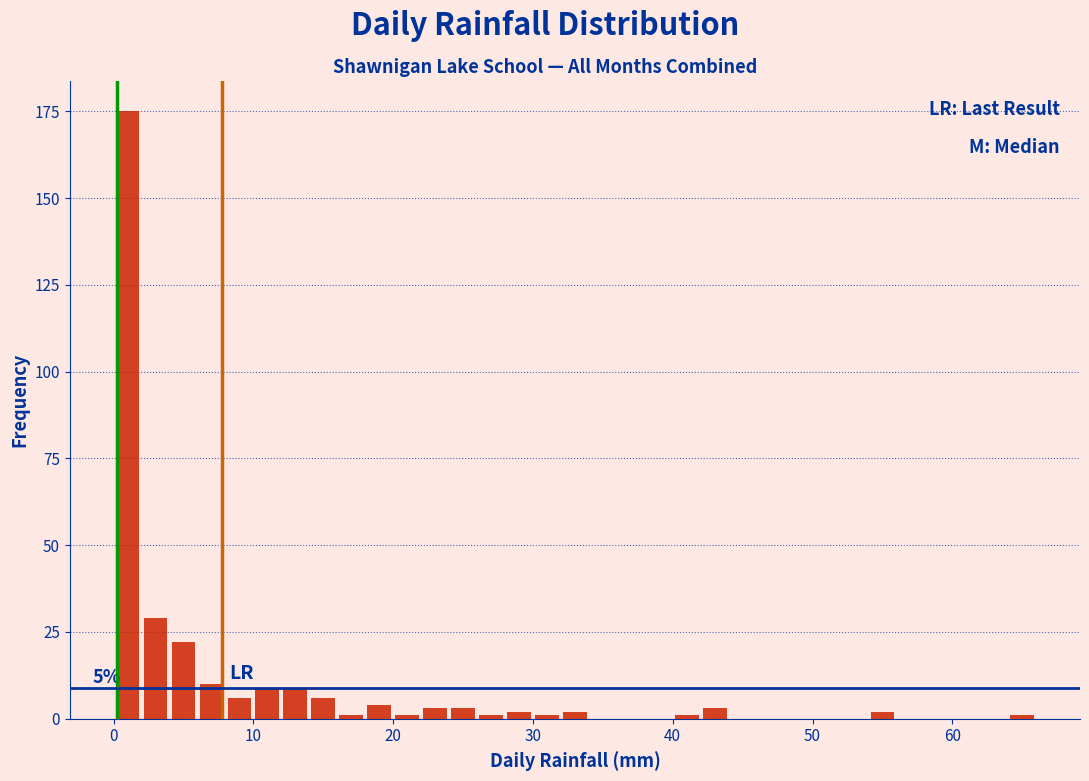

Around what value on the x-axis is the tallest bar? Give the approximate position of its centre, as read against the axis.

1